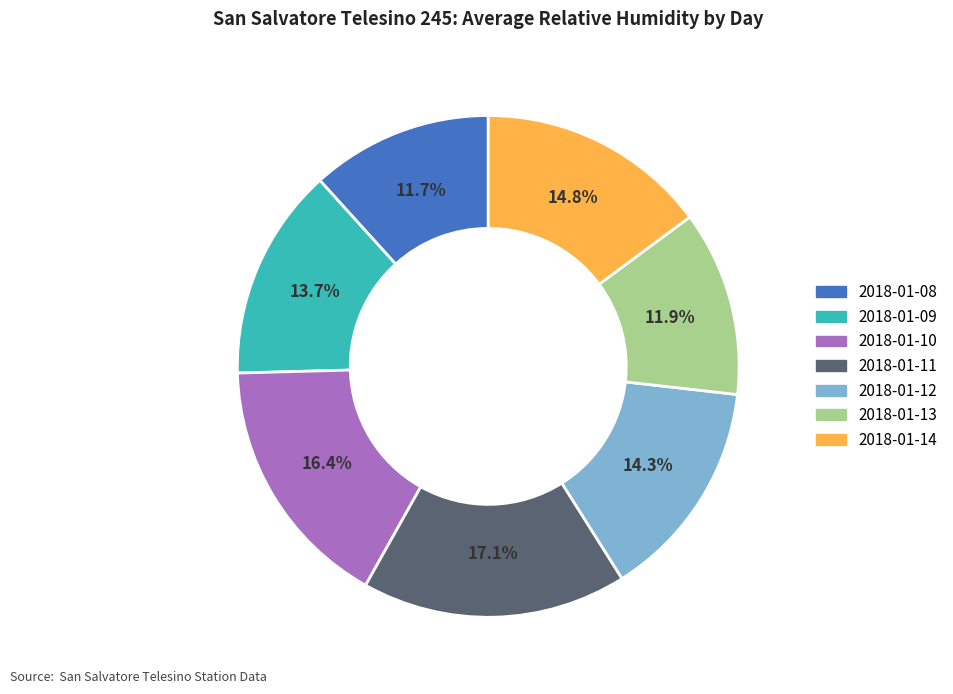

Count the number of slices in the pie.

7